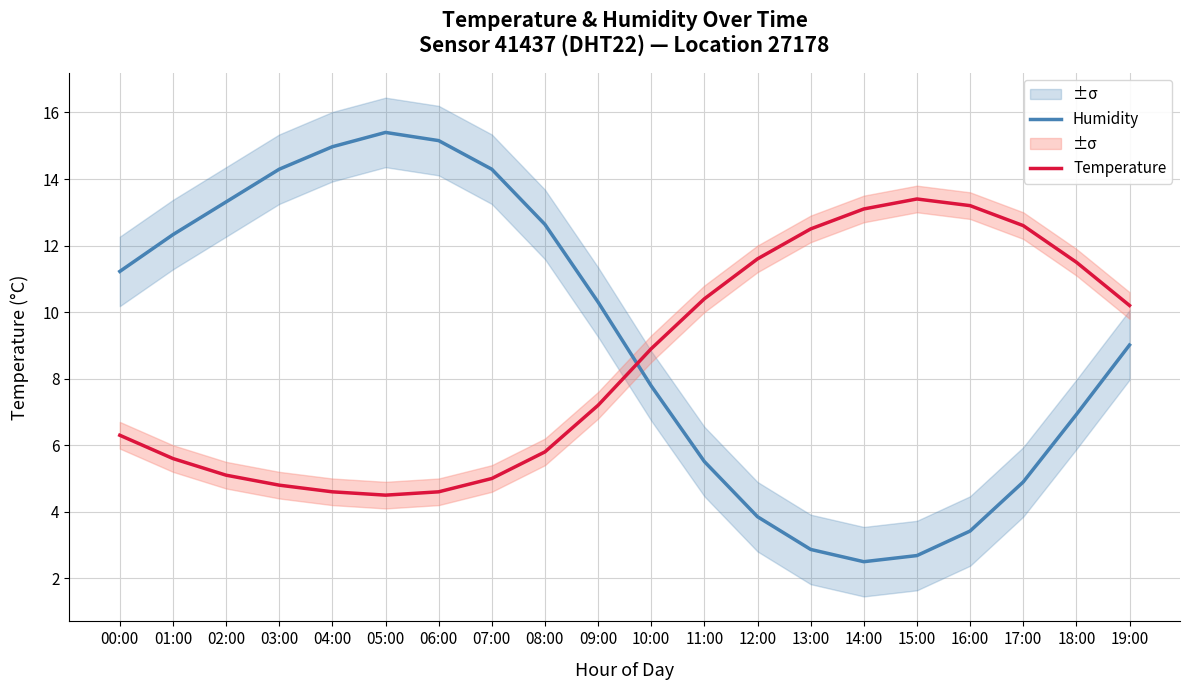

What is the difference between the highest and lowest values at 06:00?

10.6